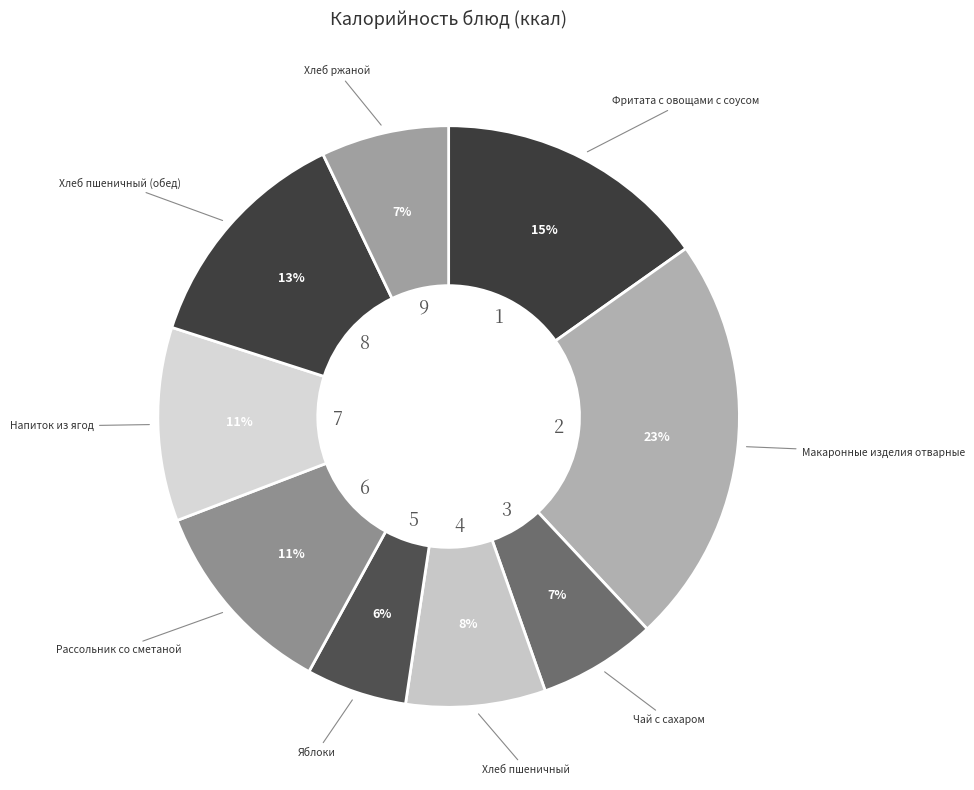

Which slice is the smallest?

Яблоки